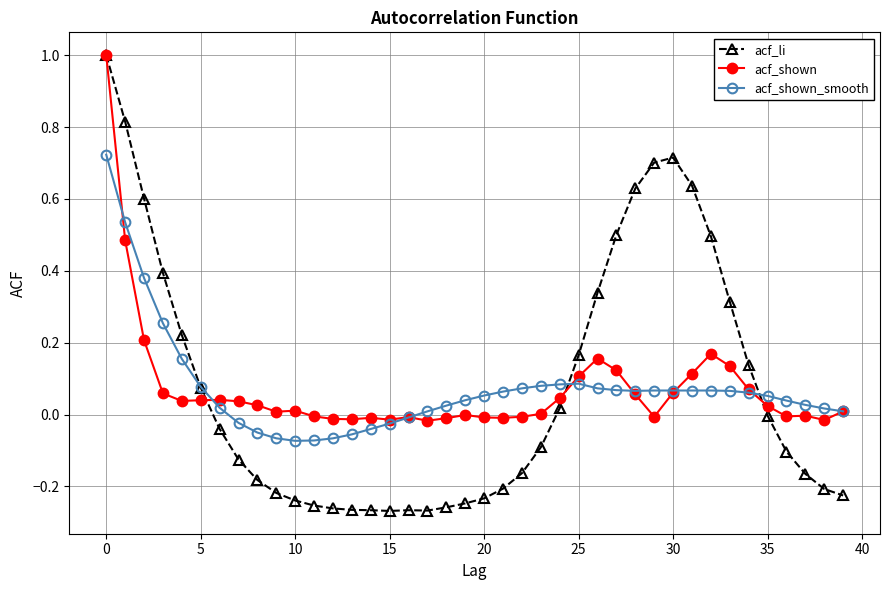

Which series has the largest range (max minus min)?

acf_li